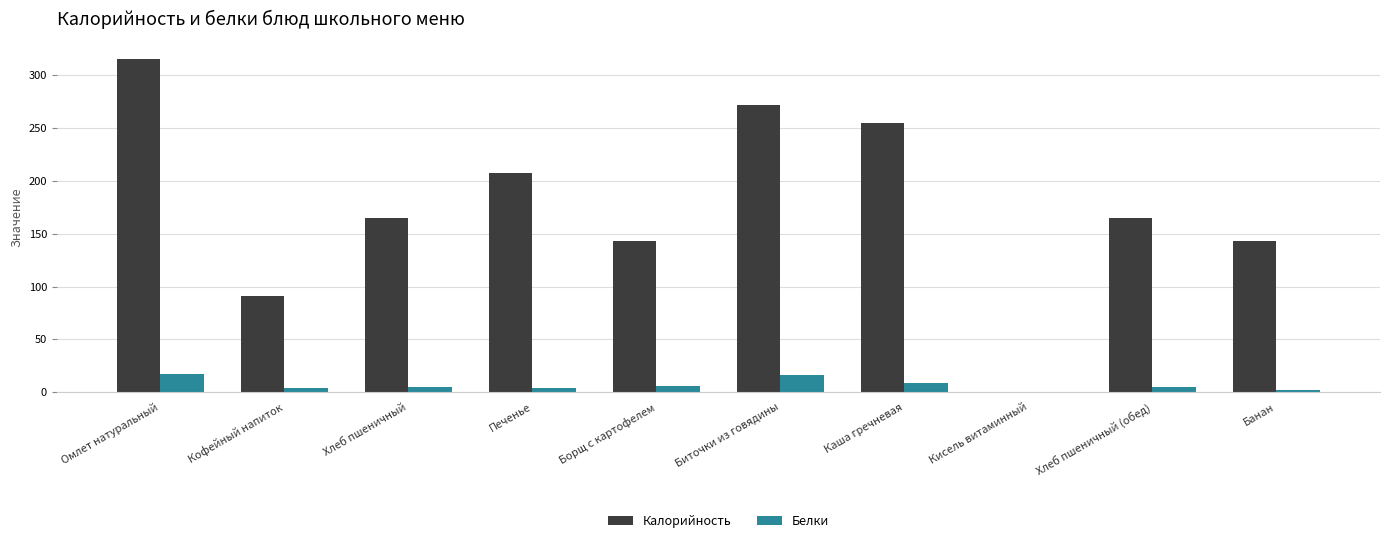

What is the greatest value displayed?

316.0